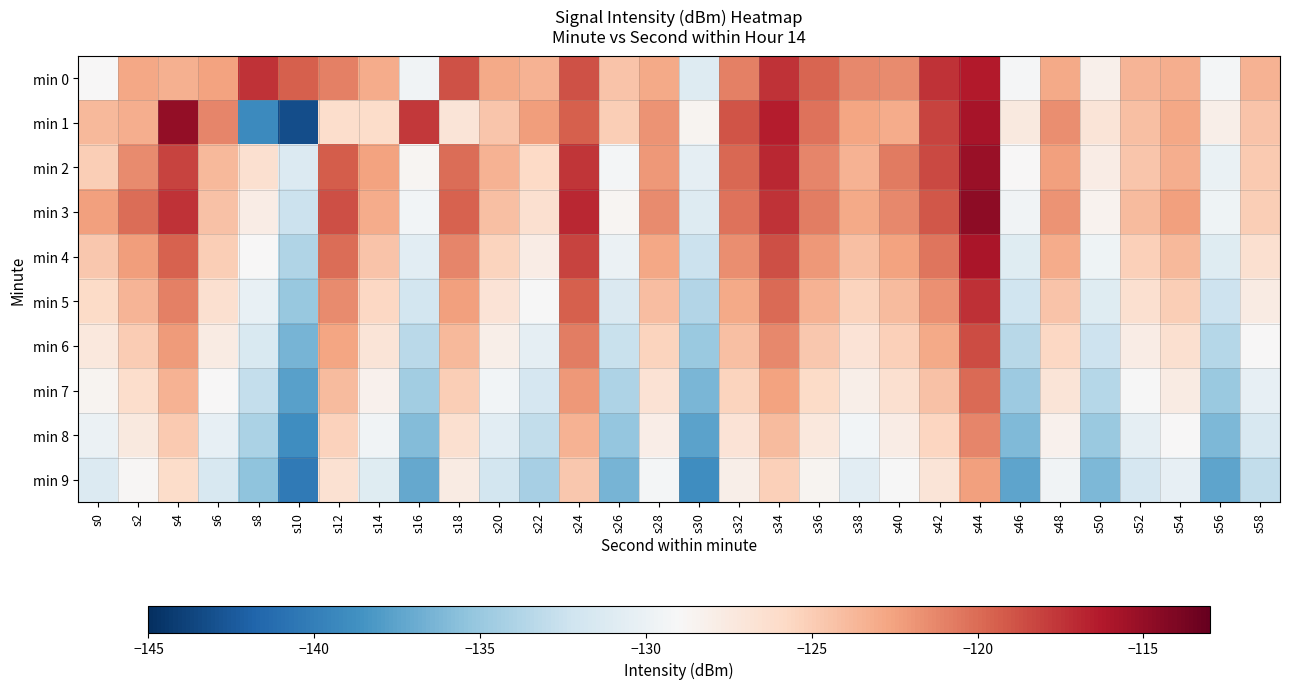

Which series has the largest range (max minus min)?

min 1